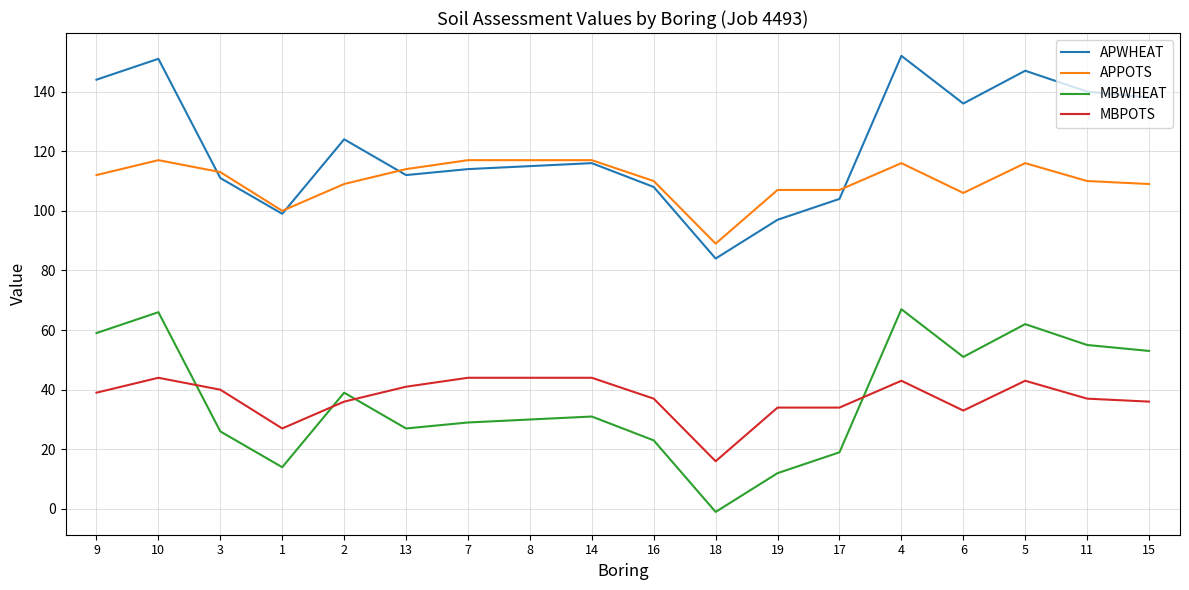

True or false: APWHEAT has more than 1 interior local peaks.

True